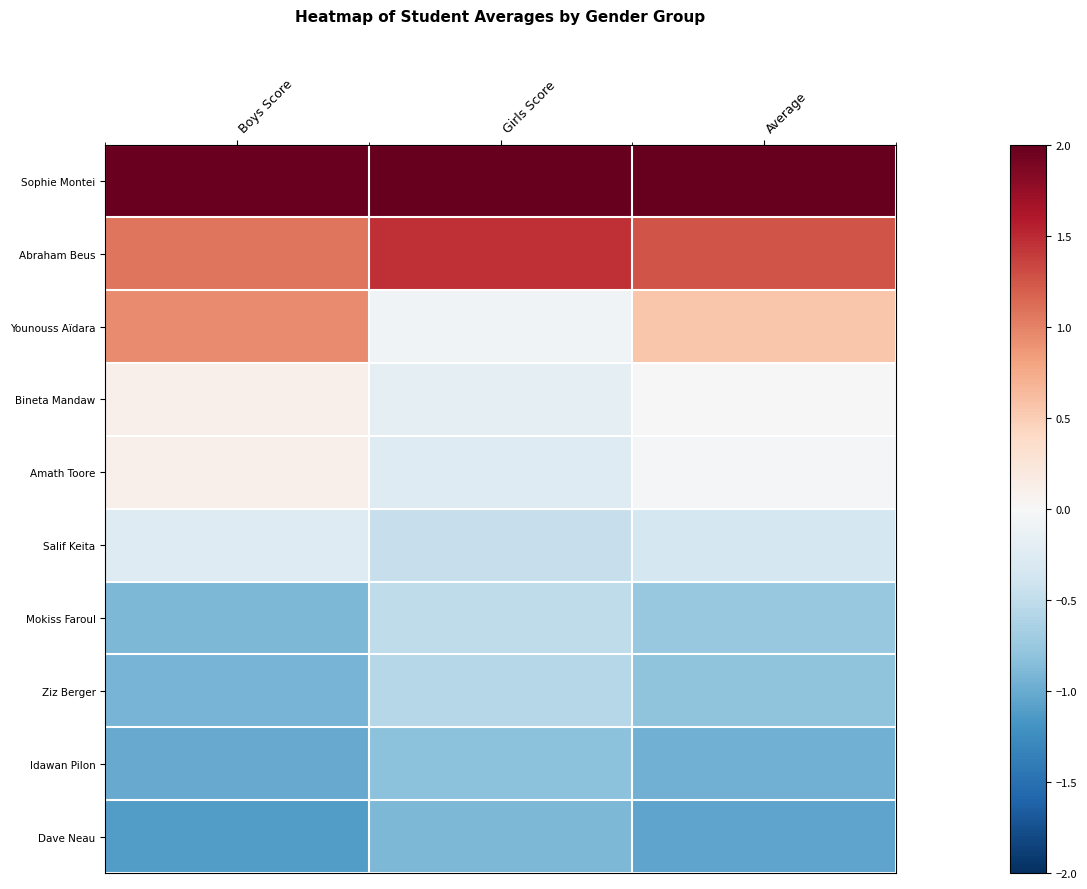

What is the minimum value shown in the chart?

-1.1